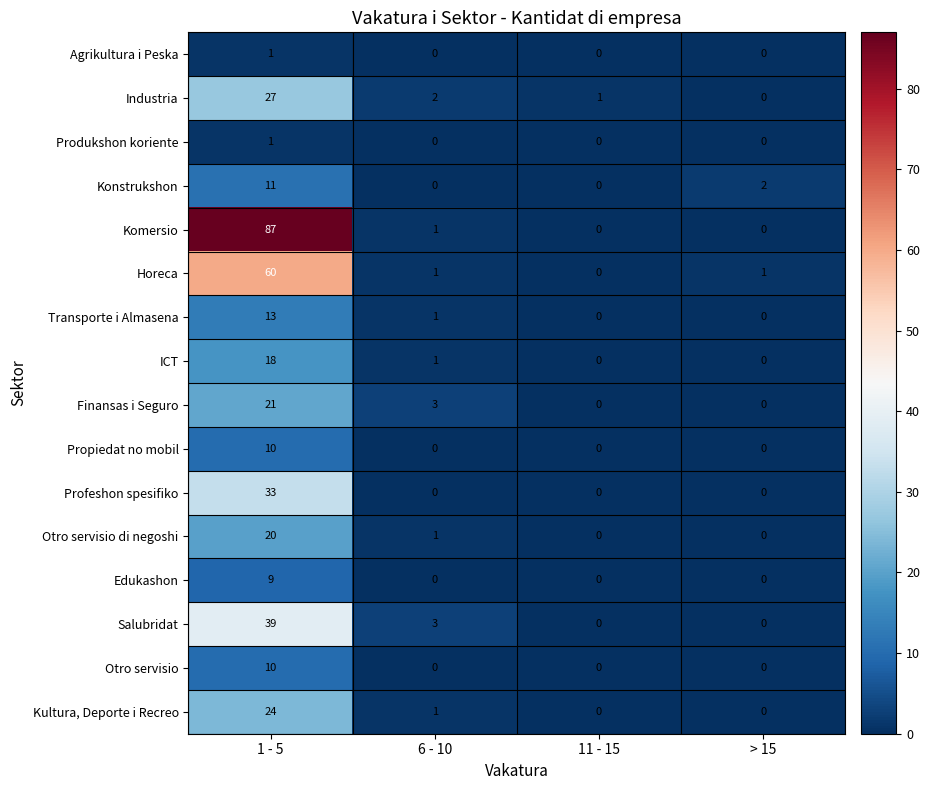

What is the sum of the Otro servisio di negoshi values at 1 - 5 and > 15?

20